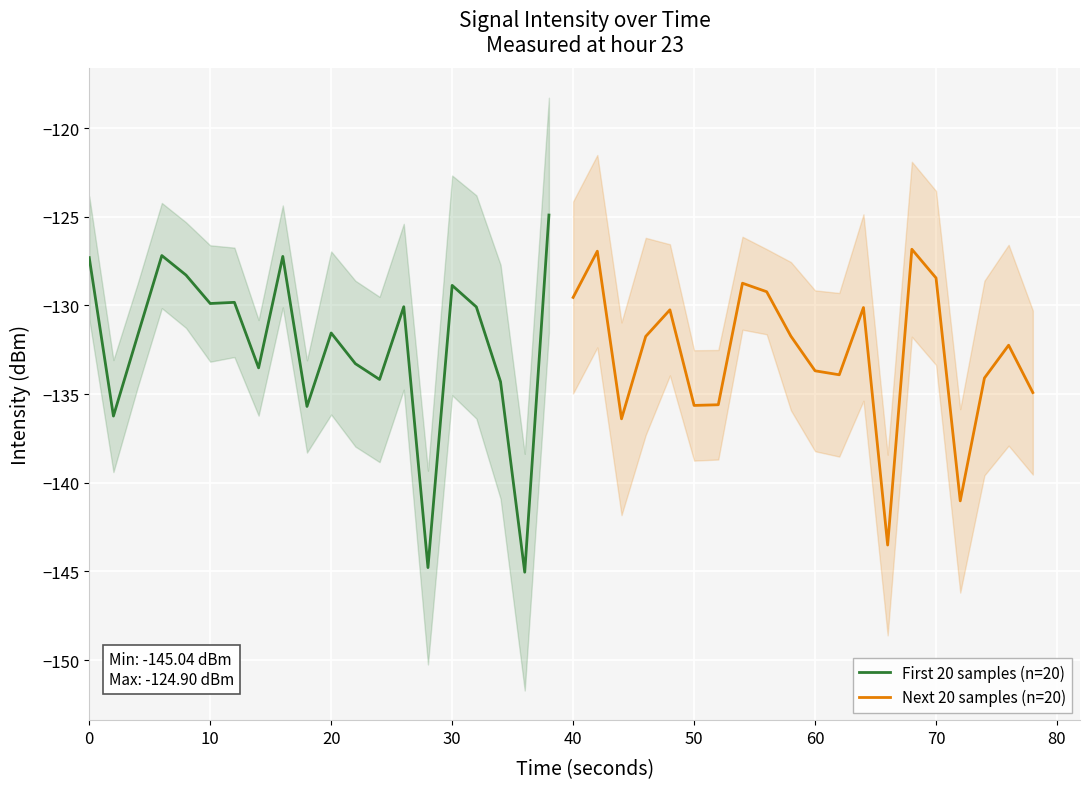

Is it true that First 20 samples (n=20) equals -127.3 at 0?

True